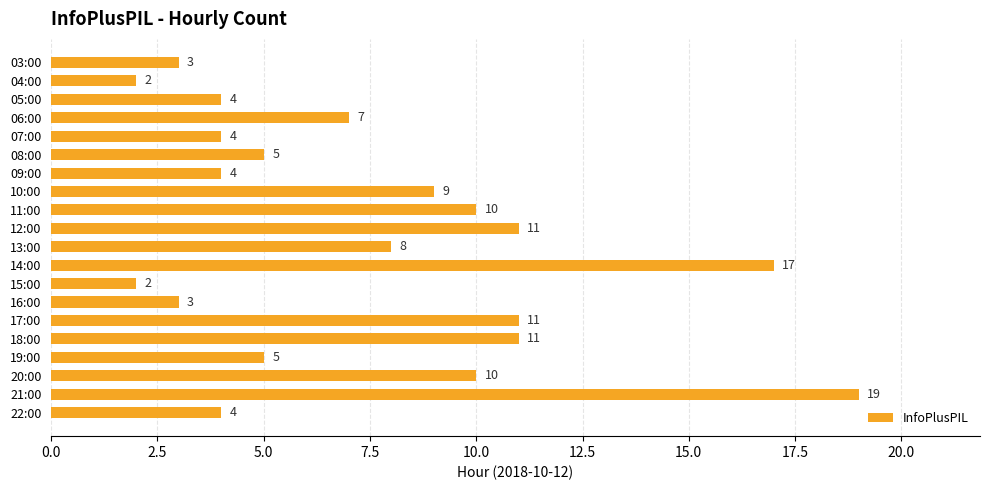

True or false: the data shows 16 at 20:00.

False